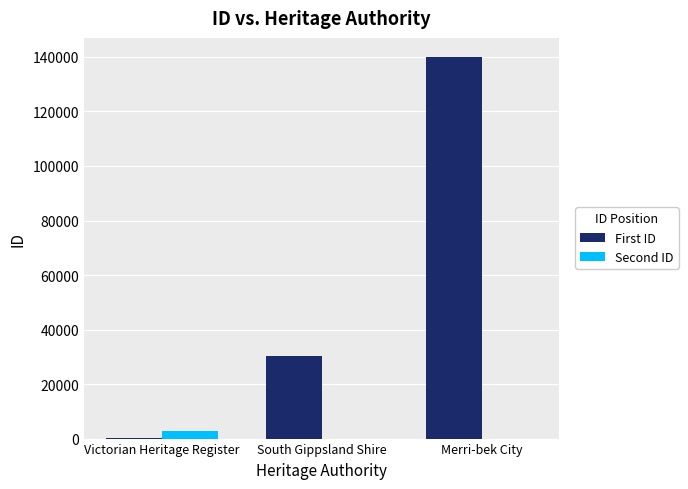

Which series has the largest total across all categories?

First ID